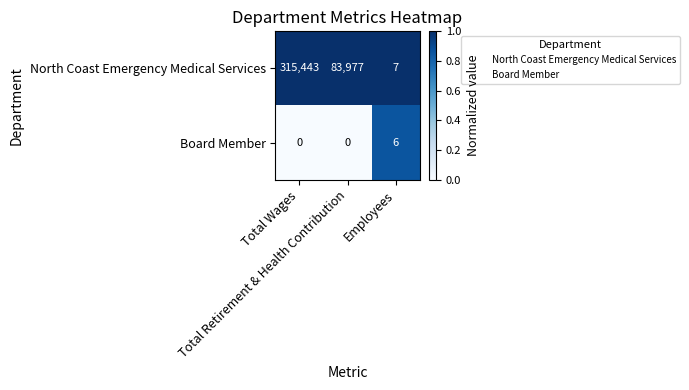

What is the difference between the second highest and minimum values in the North Coast Emergency Medical Services series?

83970